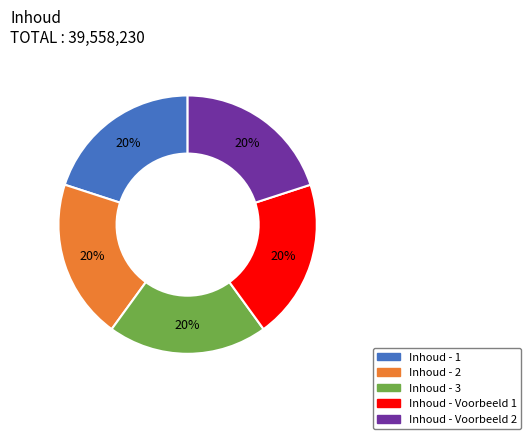

Is Inhoud - 2 the majority of the pie?

No